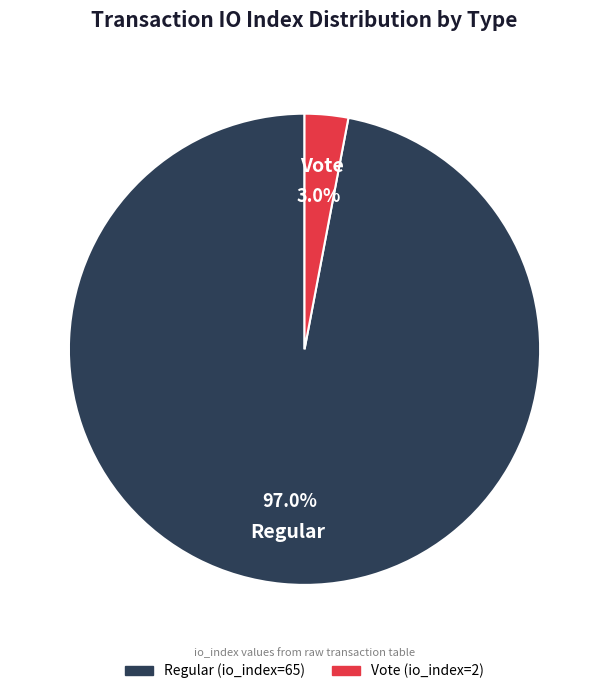

Between Regular (io_index=65) and Vote (io_index=2), which is larger?

Regular (io_index=65)